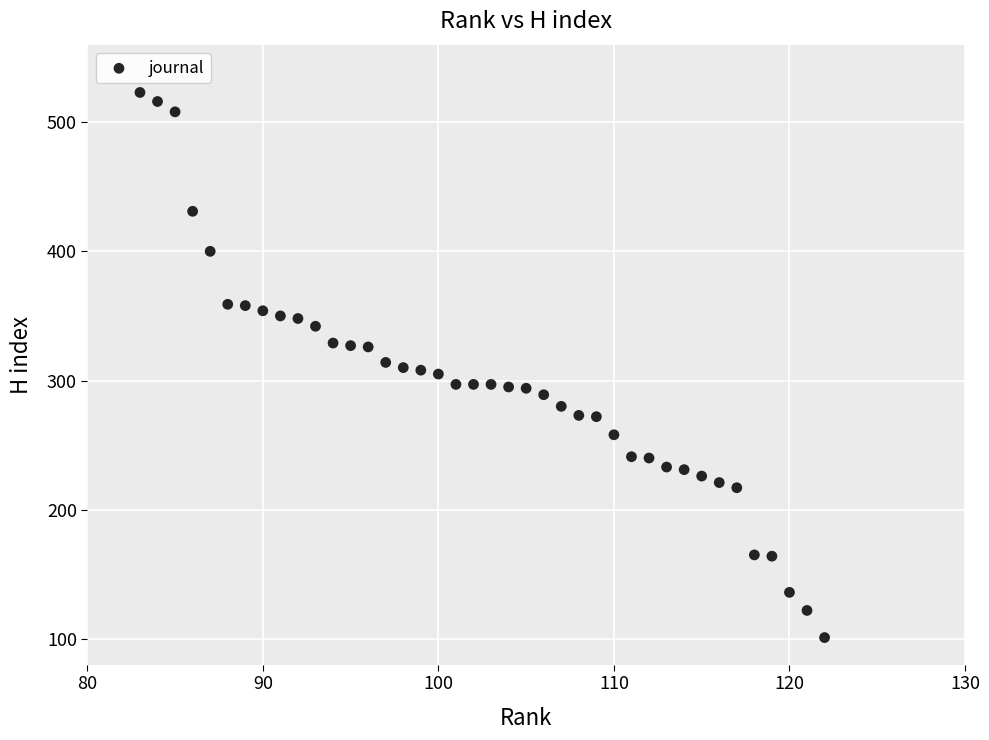

What is the range of Y values (max minus min)?

422